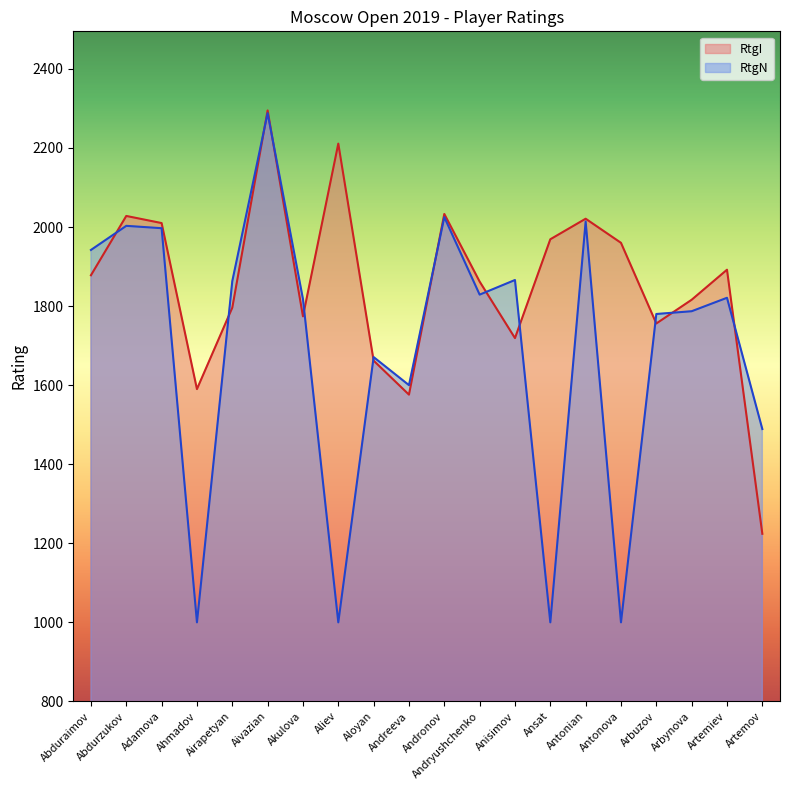

In RtgI, how many points are lower than both neighbors (excluding endpoints)?

5